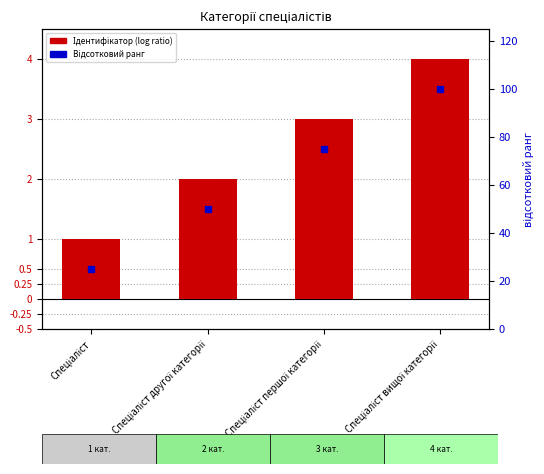

Which series has the largest total across all categories?

Відсотковий ранг